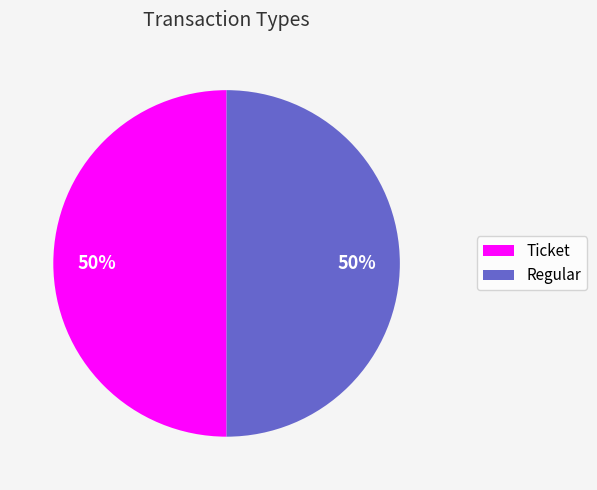

Combined, do Regular and Ticket account for over 50%?

Yes